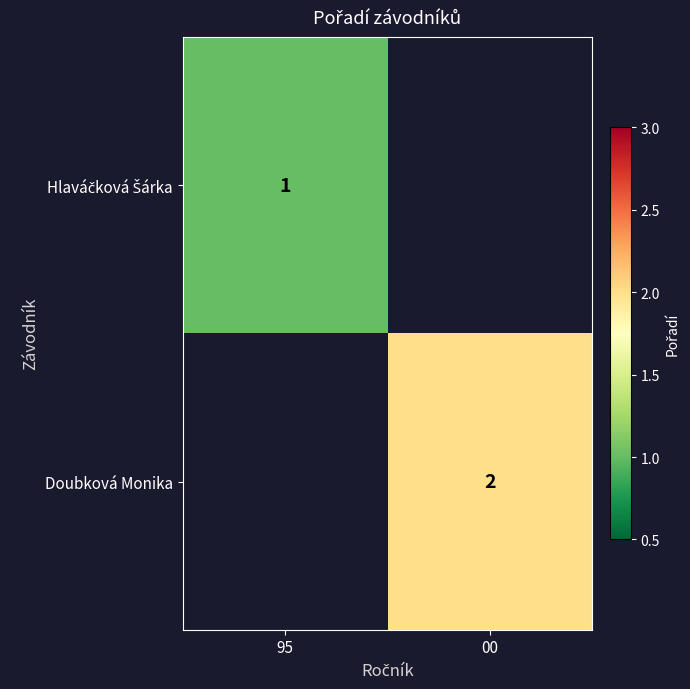

At how many categories does at least one series exceed 1?

1